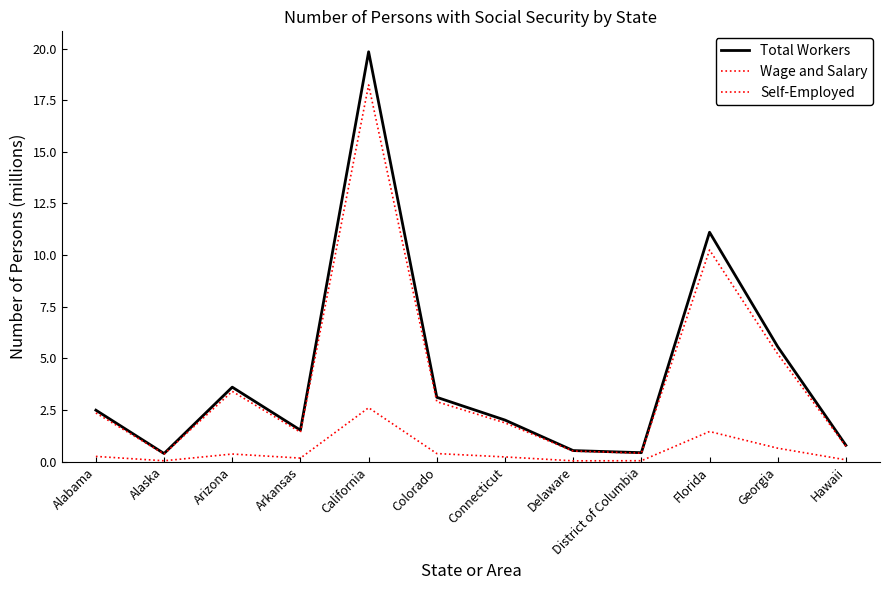

Does the chart have visible grid lines?

No